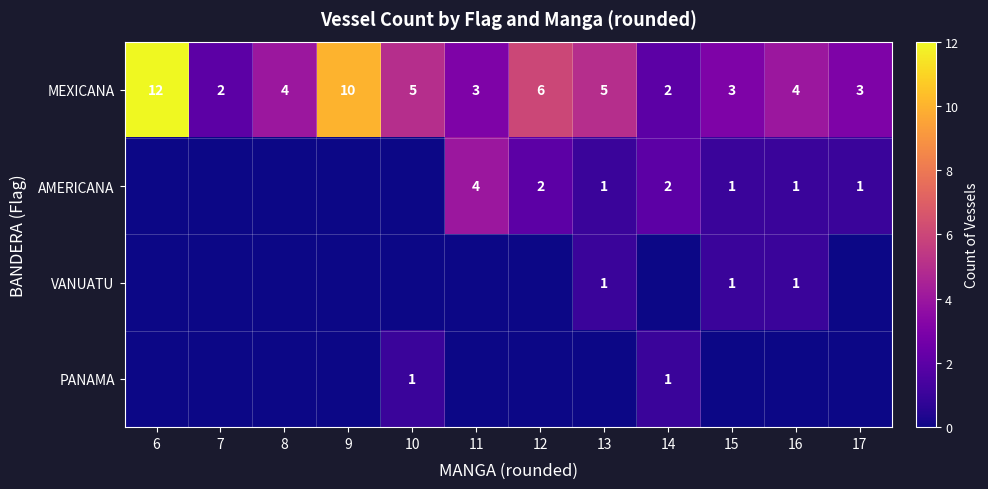

At which category does the chart reach its peak across all series?

6